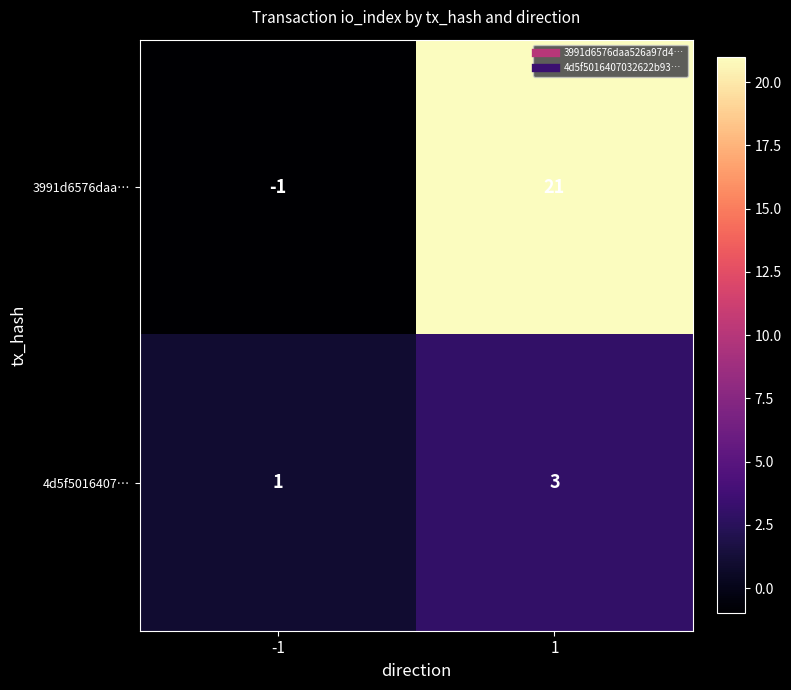

Reading right to left, transcribe all the data shown in this chart.

3991d6576daa…: 21	-1
4d5f5016407…: 3	1